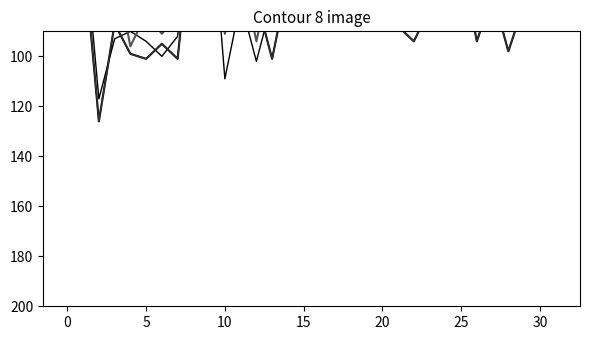

What is the maximum value shown in the chart?

126